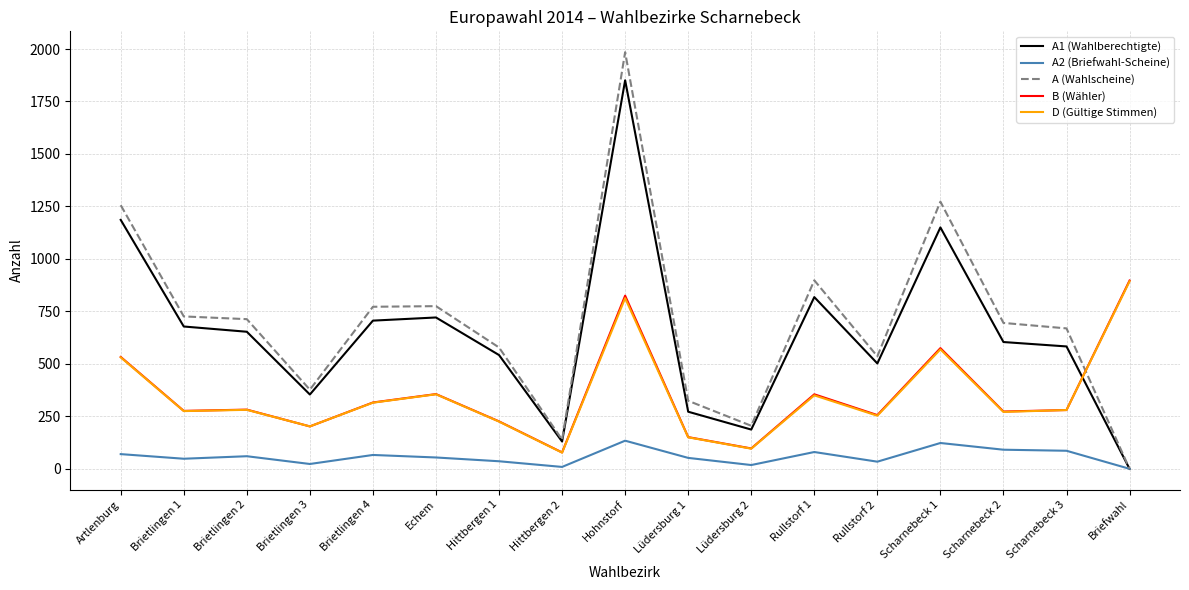

At which category does the chart reach its peak across all series?

Hohnstorf